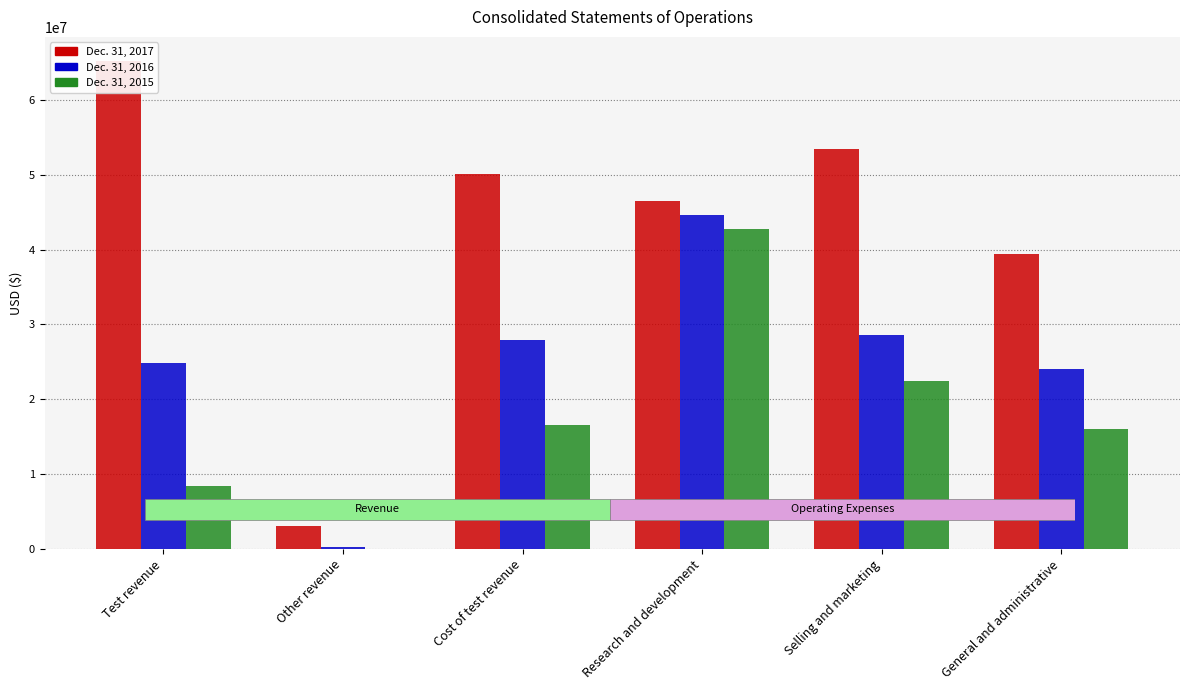

At which label does Dec. 31, 2017 first exceed 50142000?

Test revenue